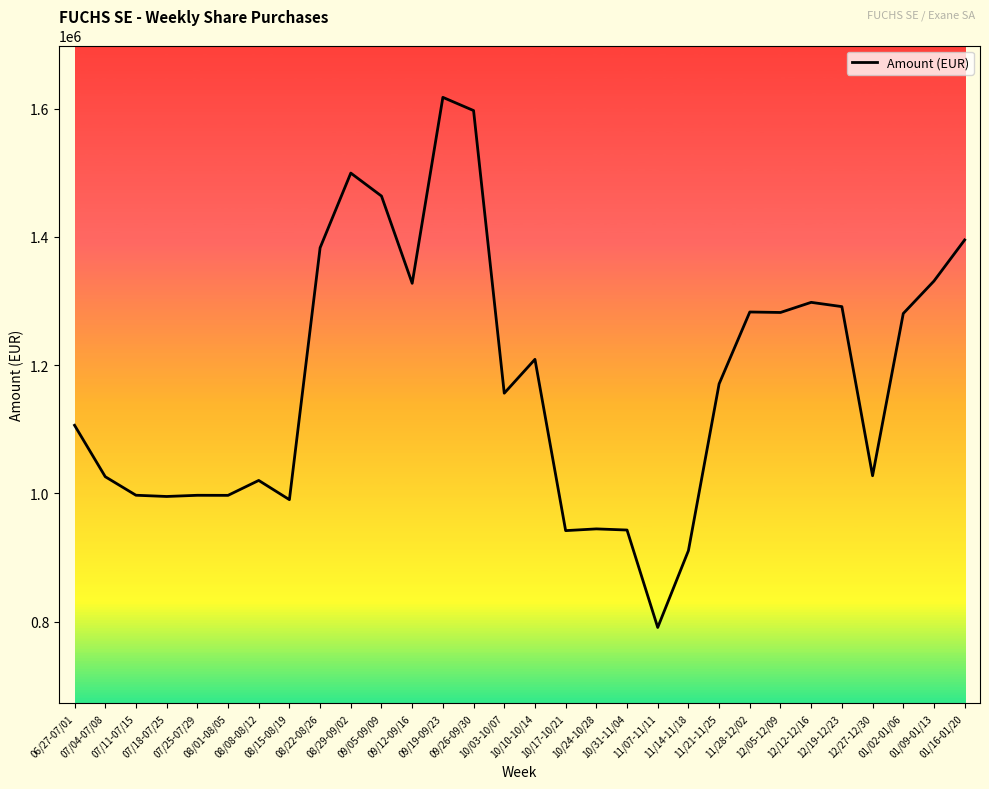

What is the ratio of the value at 09/12-09/16 to the value at 06/27-07/01?

1.2